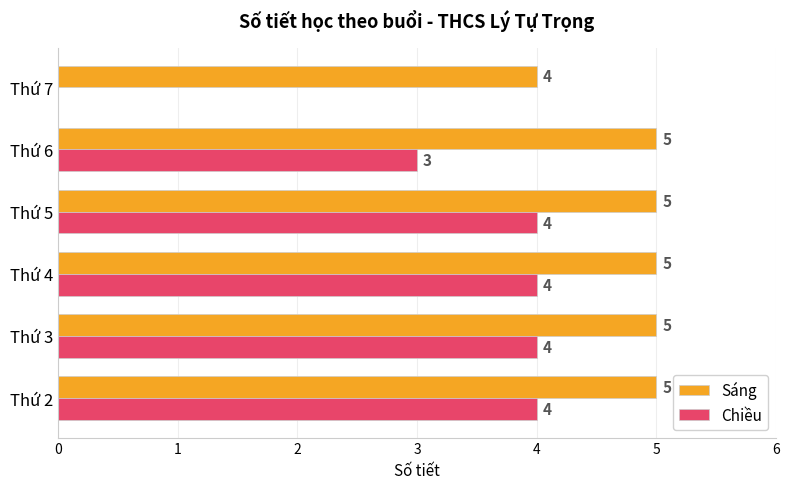

The value of Sáng at Thứ 6 is 2. True or false?

False